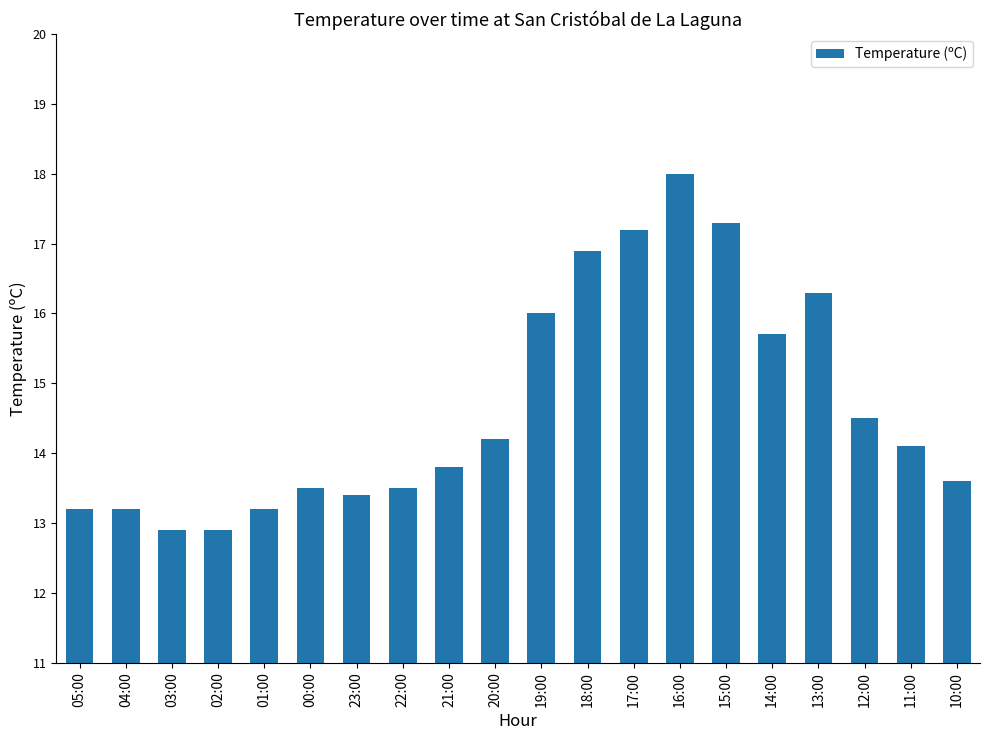

Reading left to right, extract all data points from this chart.

13.2	13.2	12.9	12.9	13.2	13.5	13.4	13.5	13.8	14.2	16.0	16.9	17.2	18.0	17.3	15.7	16.3	14.5	14.1	13.6